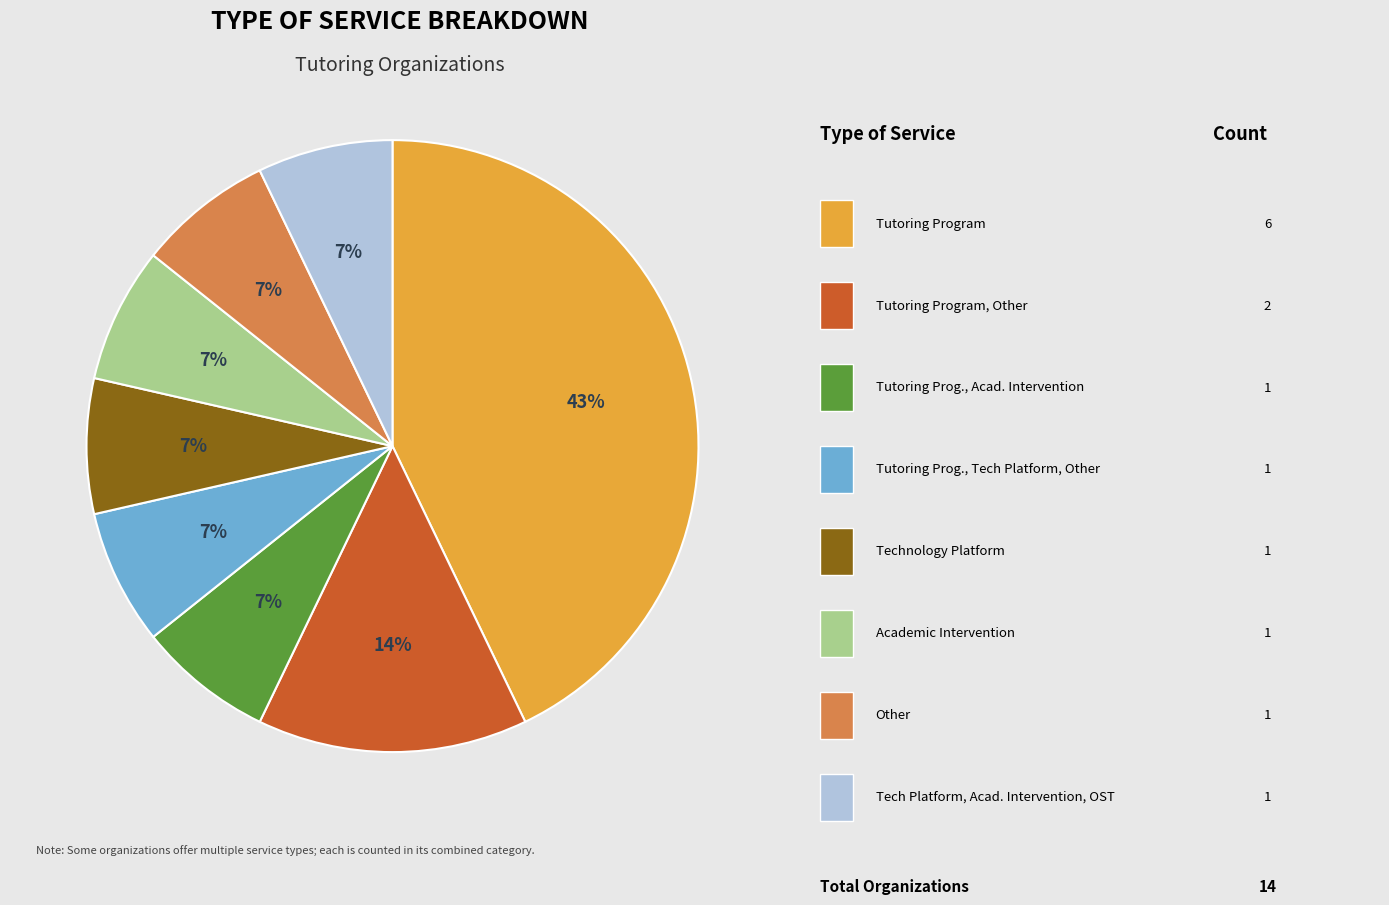

To the nearest percent, what is the difference between the largest and smallest slice percentages?

36%